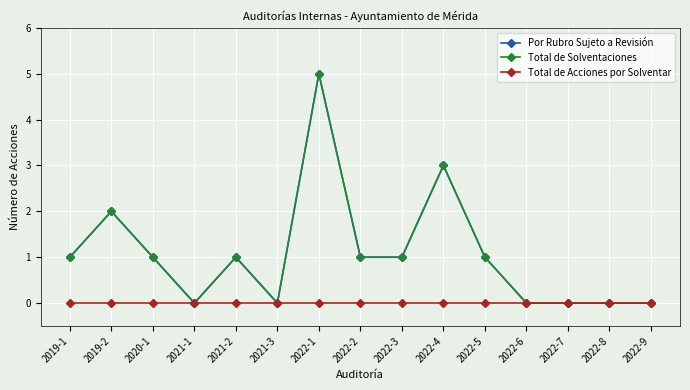

What is the label of the 1st point from the right?

2022-9